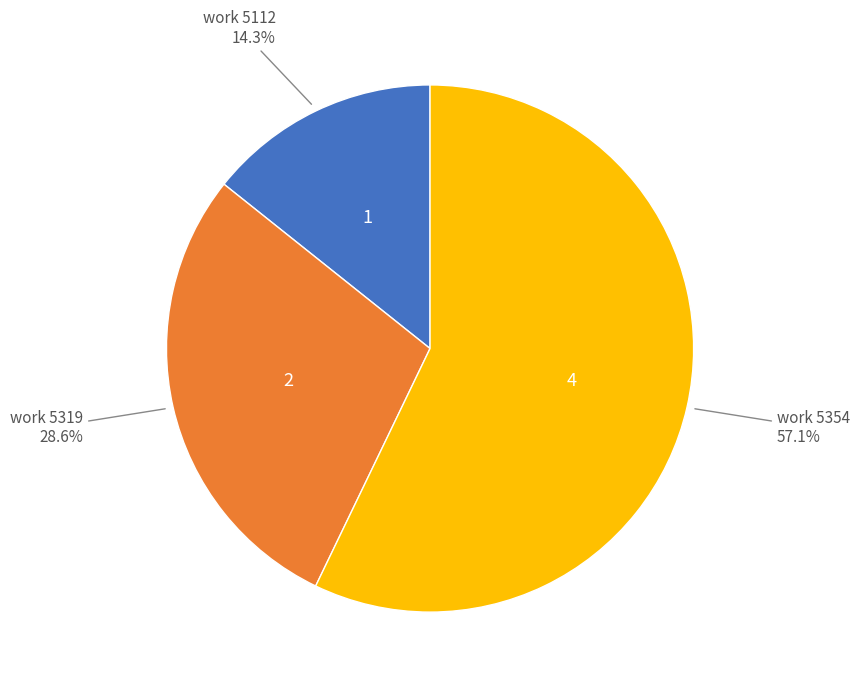

Is there any slice that represents more than half of the pie?

Yes